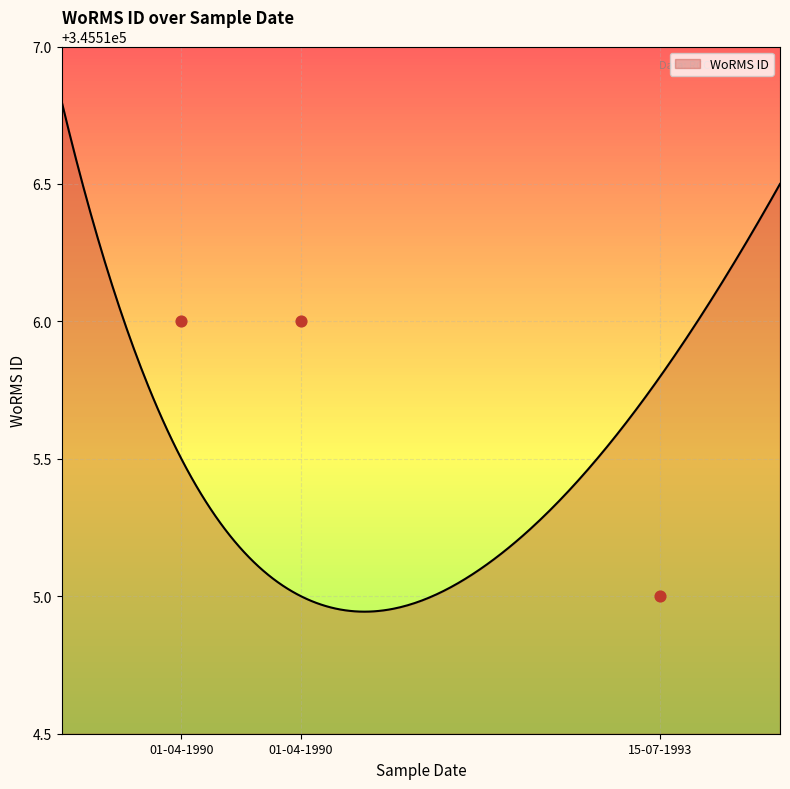

Between 01-04-1990 and 15-07-1993, which is larger?

01-04-1990